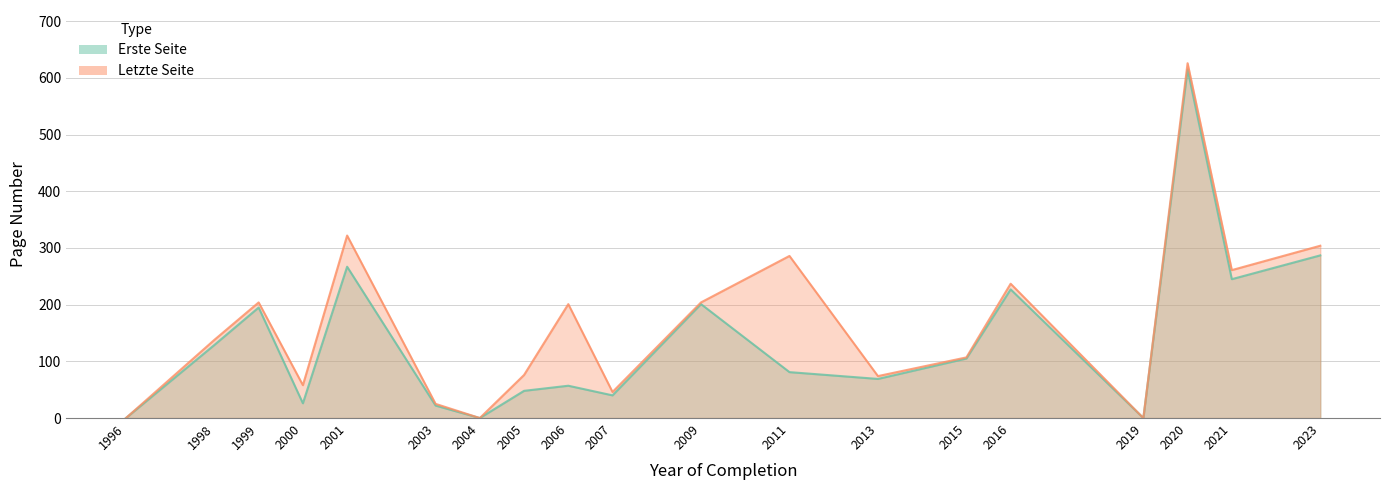

What is the value of the Erste Seite point at the 17th from the left?

615